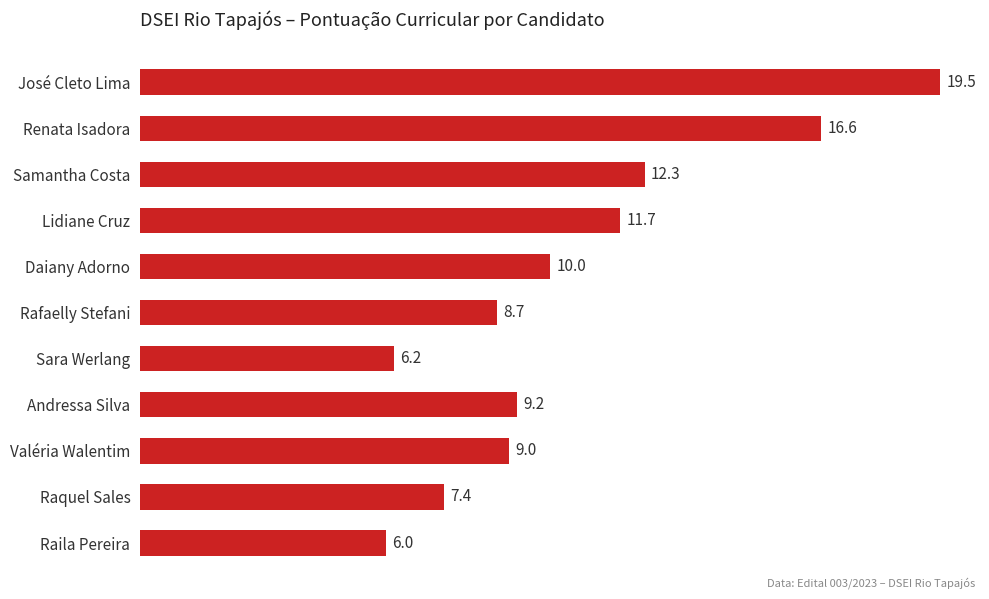

The value at Sara Werlang is 6.2. True or false?

True